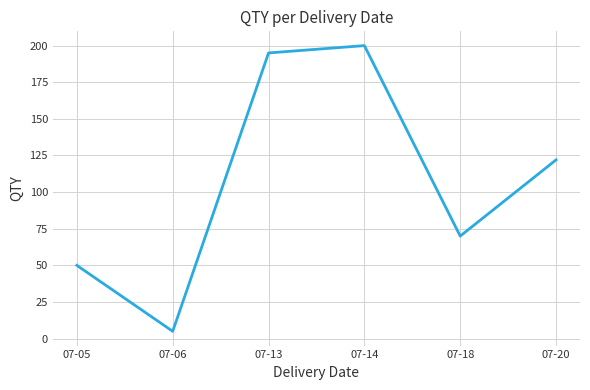

Which has a higher value, 07-14 or 07-13?

07-14